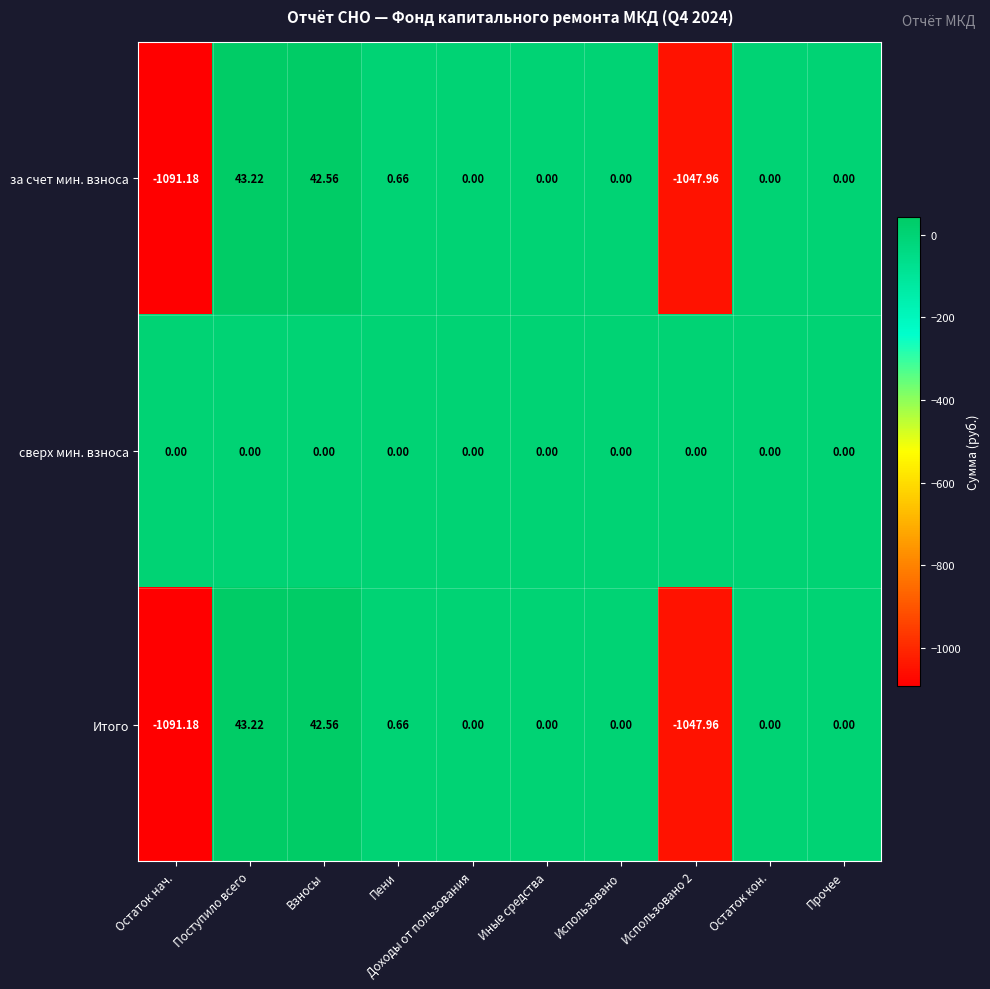

Which label corresponds to the smallest value in the chart?

Остаток нач.